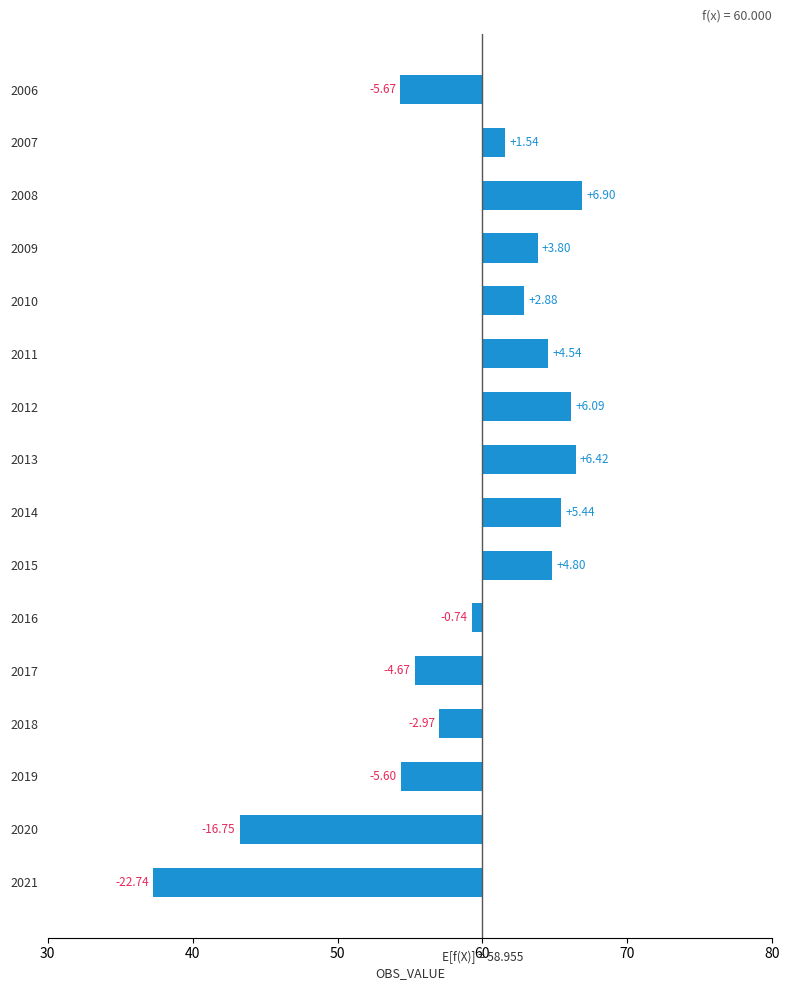

What is the difference between the second highest and minimum values?

29.2